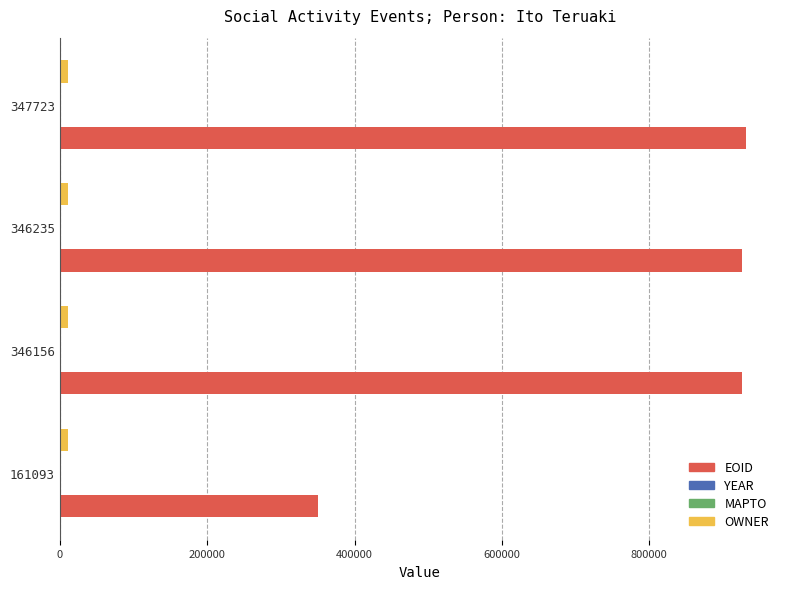

Which series has the largest total across all categories?

EOID